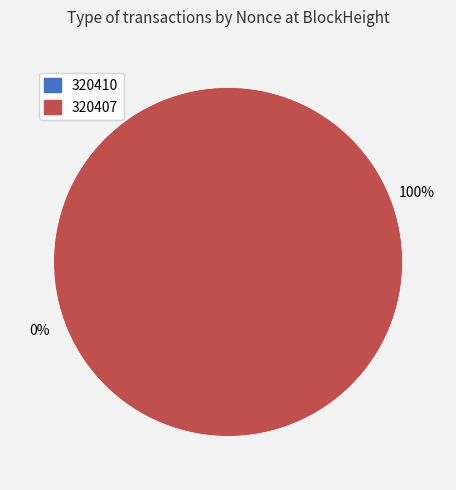

True or false: 320410 accounts for 7% of the total.

False